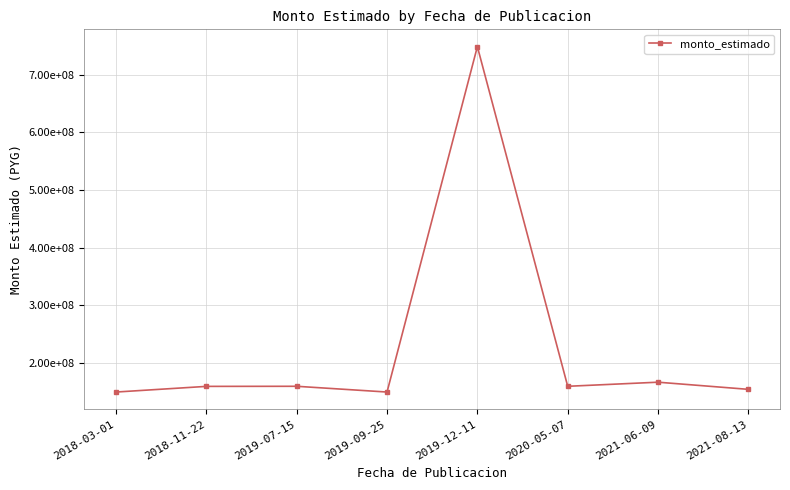

What is the label of the 7th point from the right?

2018-11-22